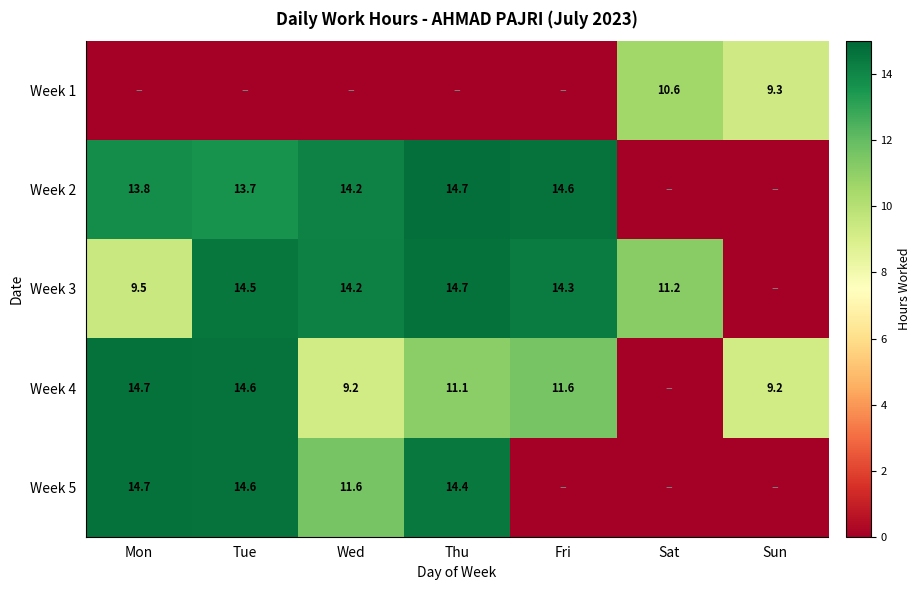

Is the value of Week 2 at Fri greater than the value of Week 3 at Tue?

Yes